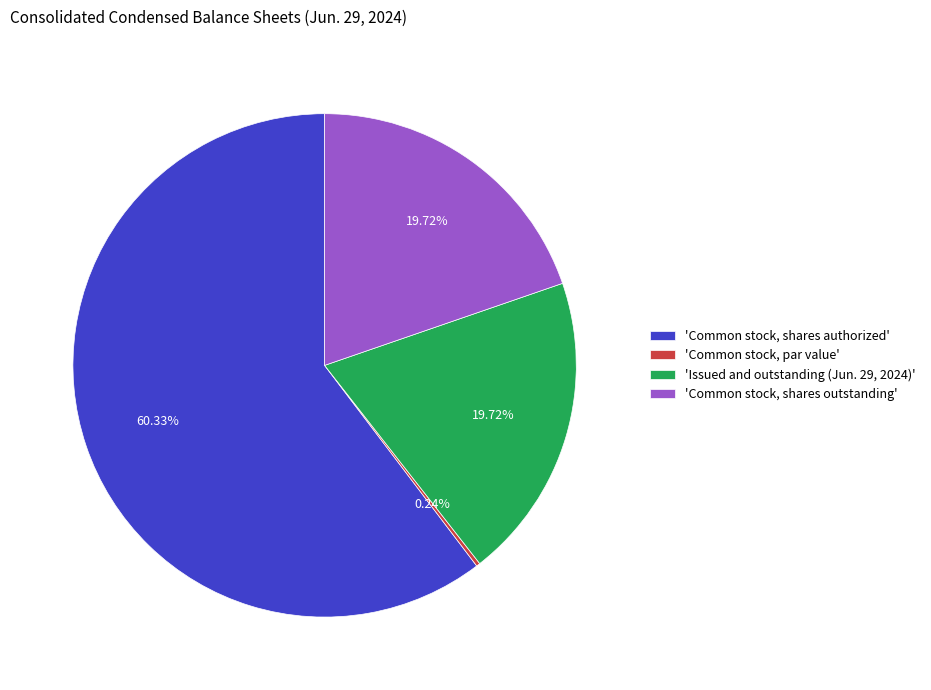

What is the largest slice in the pie chart?

'Common stock, shares authorized'